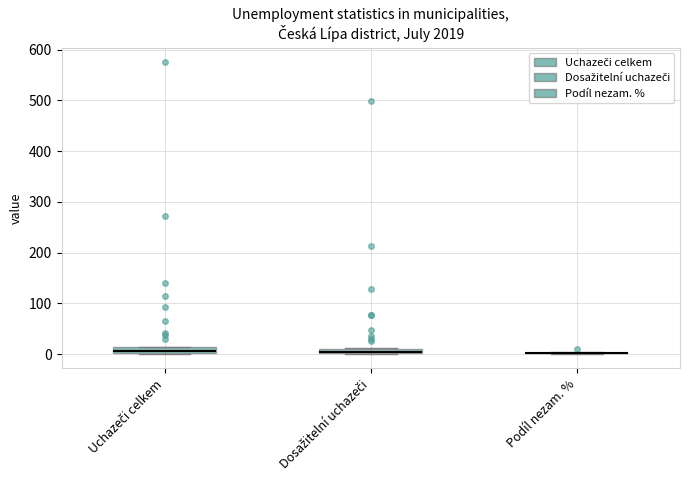

Where is the lower edge of the box for Dosažitelní uchazeči on the y-axis? The values are not printed on the chart, so give them approximately, as read against the axis.

0